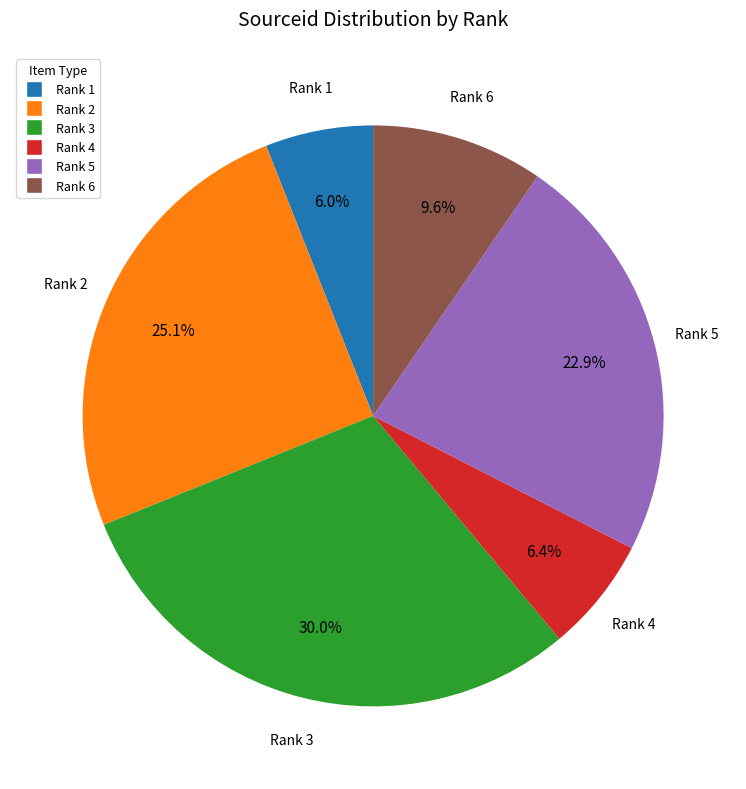

To the nearest percent, what percentage of the pie is Rank 5?

23%